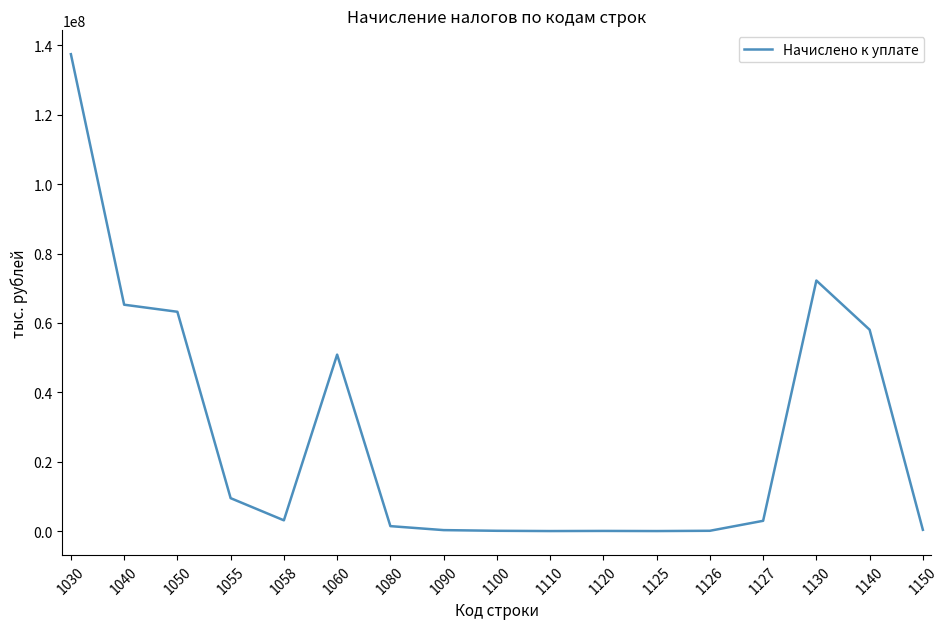

Where is the data nearest to the value 68748730?

1130